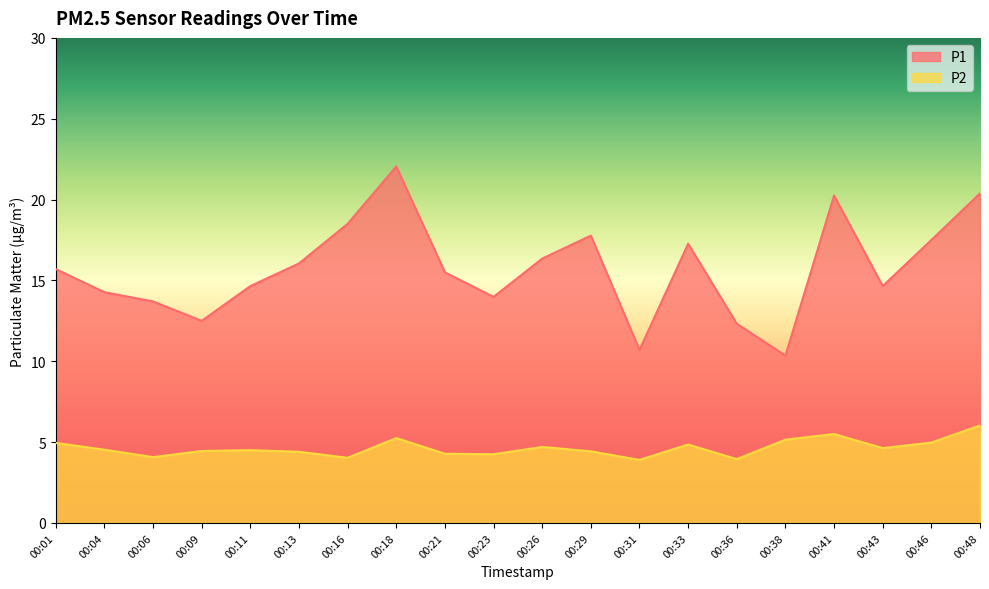

What is the value of the P2 point at the 15th from the left?

4.0